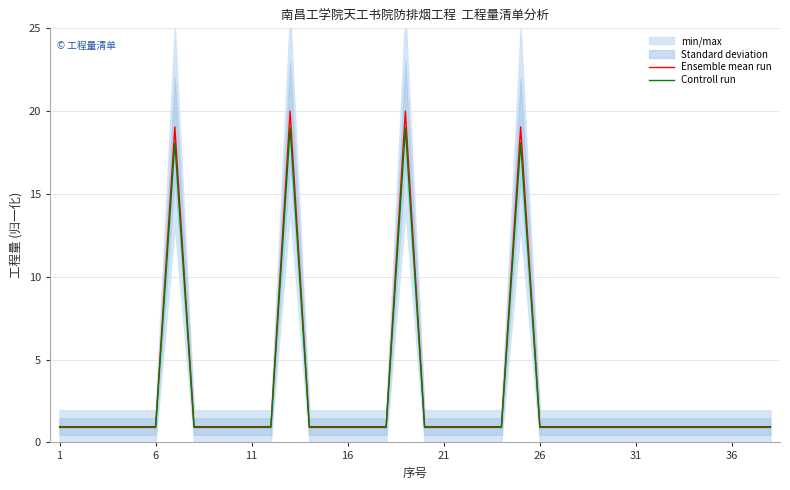

True or false: Ensemble mean run has a value of 1.0 at 21.

True